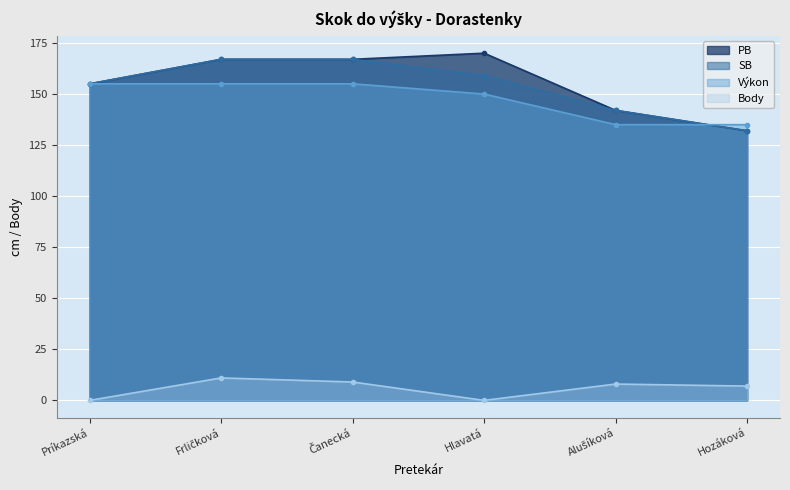

At which category is the sum across all series the highest?

Frličková